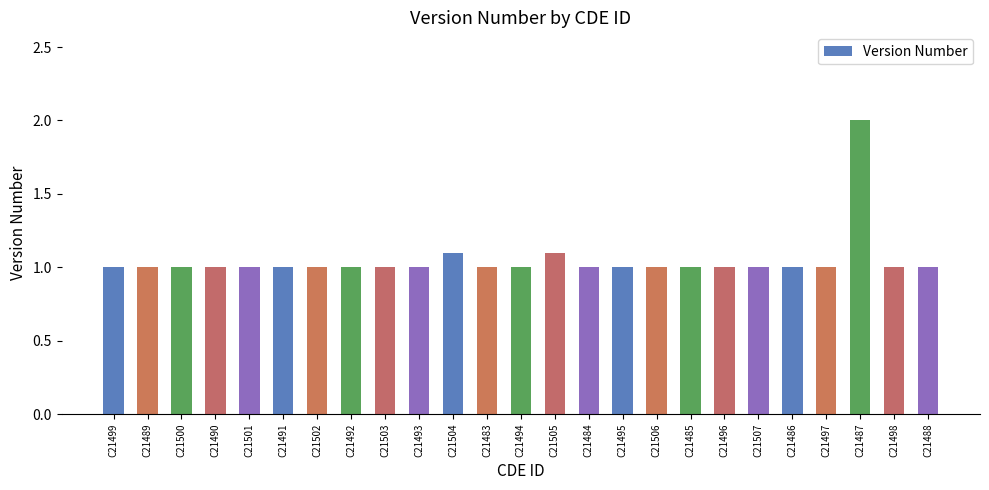

Does the chart contain any negative values?

No